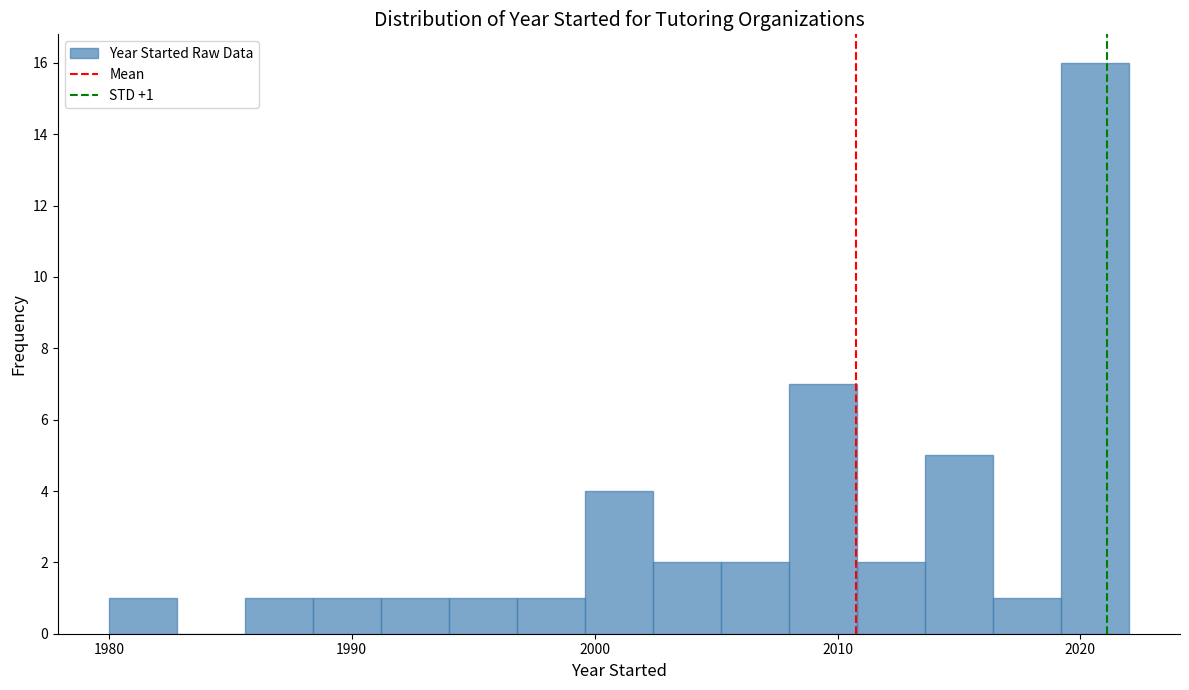

Read against the x-axis, roughly where is the centre of the tallest bar?

2021